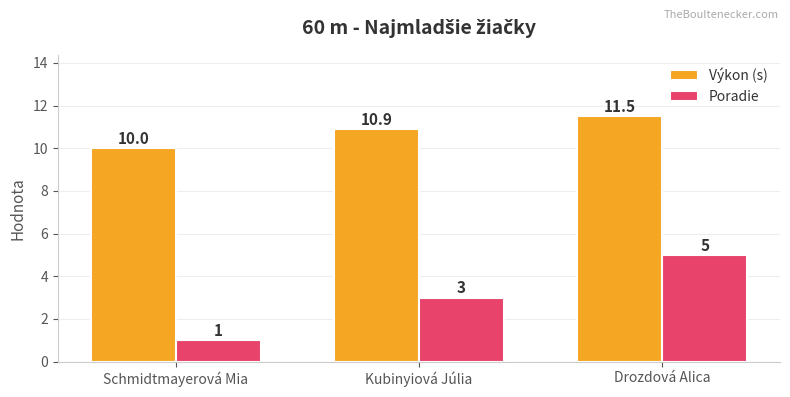

Is the value of Výkon (s) at Schmidtmayerová Mia greater than the value of Poradie at Drozdová Alica?

Yes